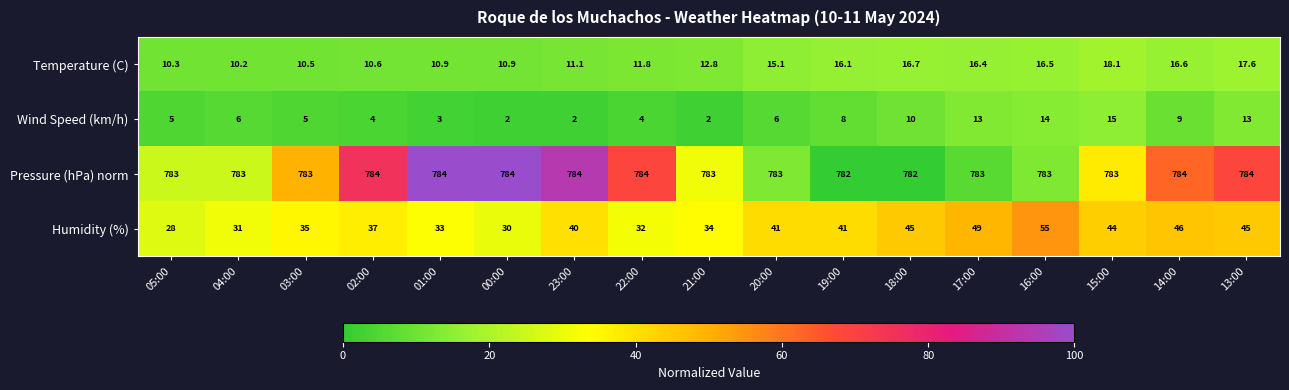

The Pressure (hPa) norm series shows 471.1 at 01:00. True or false?

False